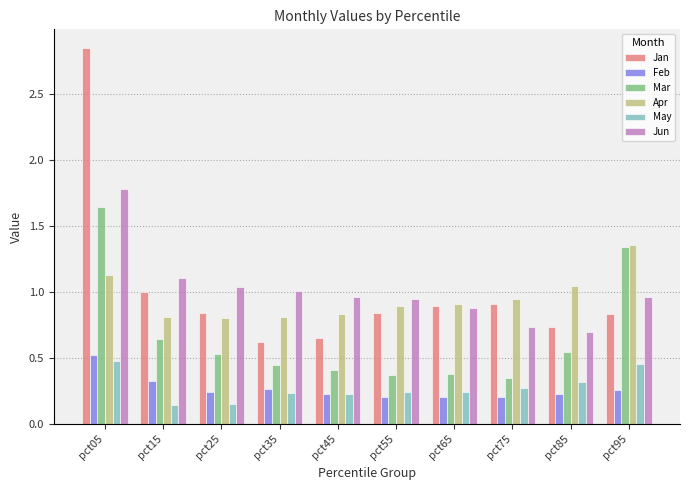

Which series has the widest spread of values?

Jan